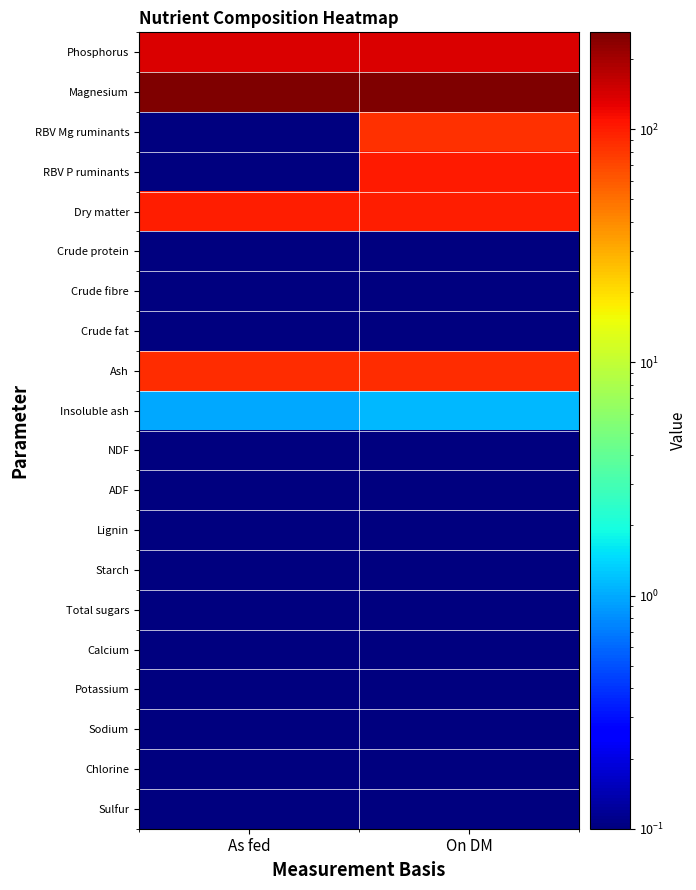

How many categories are shown in the chart?

2